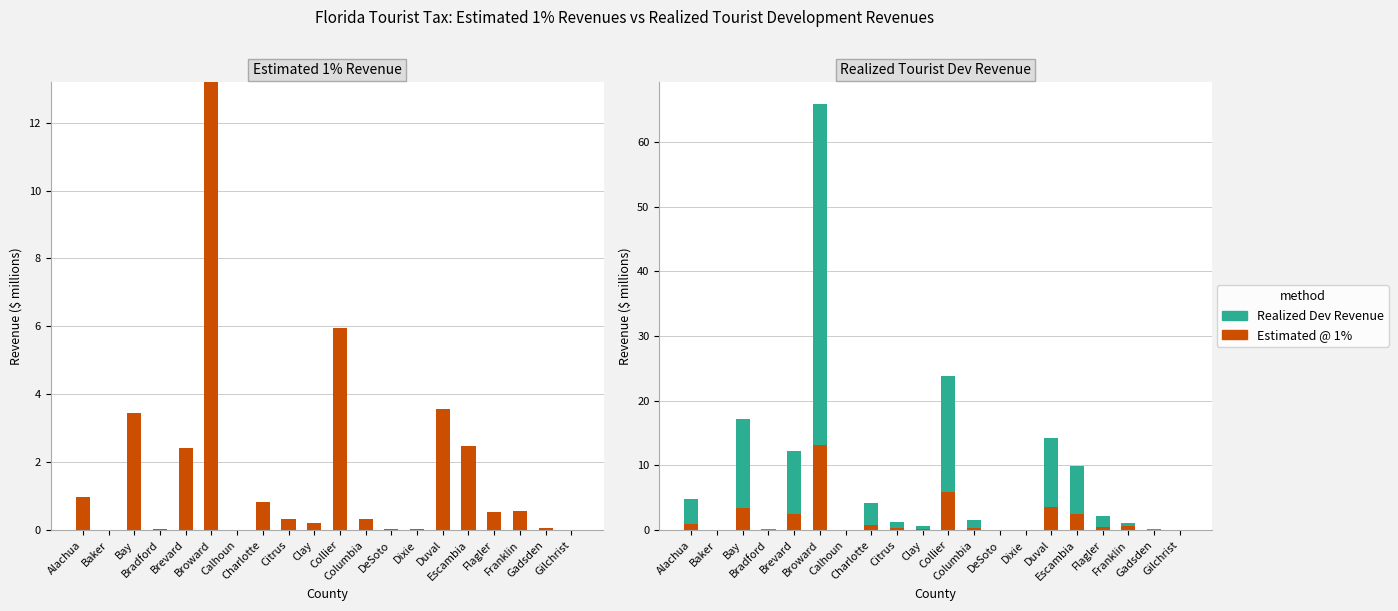

Reading left to right, extract all data points from this chart.

Estimated @ 1%: Alachua=1.0	Baker=0.0	Bay=3.5	Bradford=0.0	Brevard=2.4	Broward=13.2	Calhoun=0.0	Charlotte=0.8	Citrus=0.3	Clay=0.2	Collier=5.9	Columbia=0.3	DeSoto=0.0	Dixie=0.0	Duval=3.6	Escambia=2.5	Flagler=0.5	Franklin=0.6	Gadsden=0.1	Gilchrist=0.0
Realized Dev Revenue: Alachua=3.9	Baker=0.0	Bay=13.8	Bradford=0.1	Brevard=9.7	Broward=52.8	Calhoun=0.0	Charlotte=3.3	Citrus=0.9	Clay=0.4	Collier=17.8	Columbia=1.3	DeSoto=0.1	Dixie=0.0	Duval=10.7	Escambia=7.5	Flagler=1.6	Franklin=0.6	Gadsden=0.1	Gilchrist=0.0